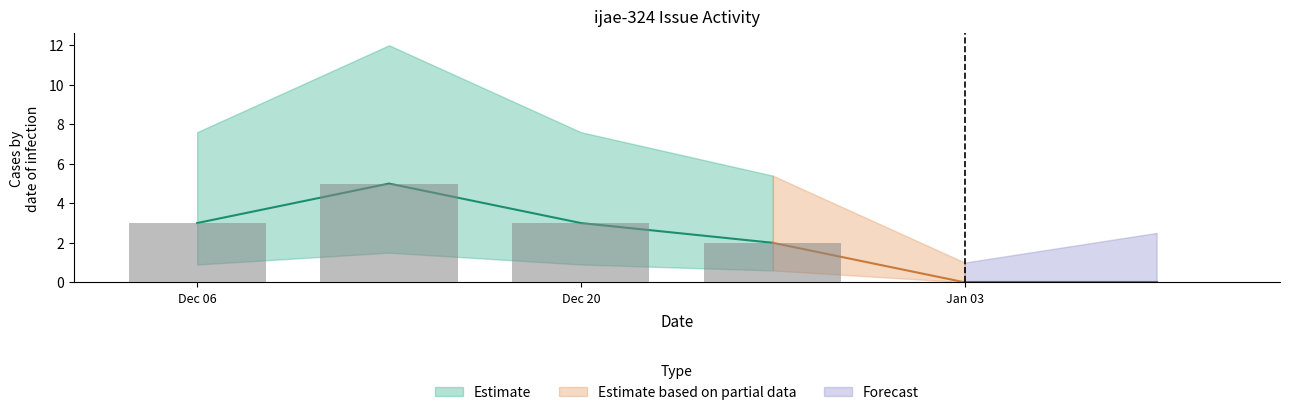

Count the values in the range 0 to 1.

18